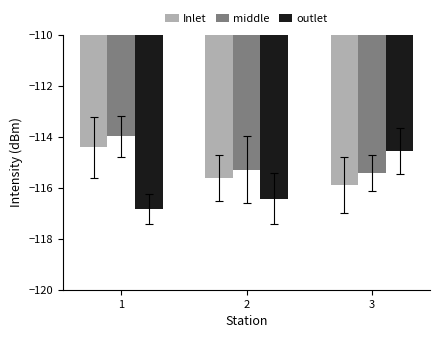

What is the difference between the second highest and minimum values in the outlet series?

0.4